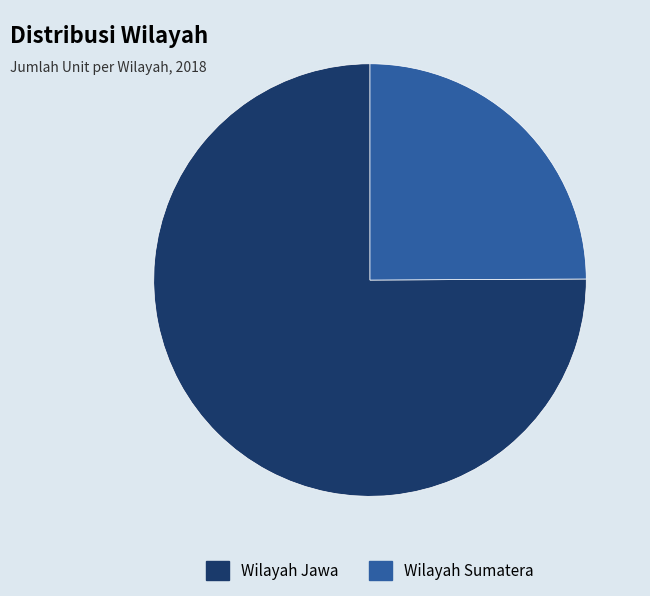

Is there any slice that represents more than half of the pie?

Yes